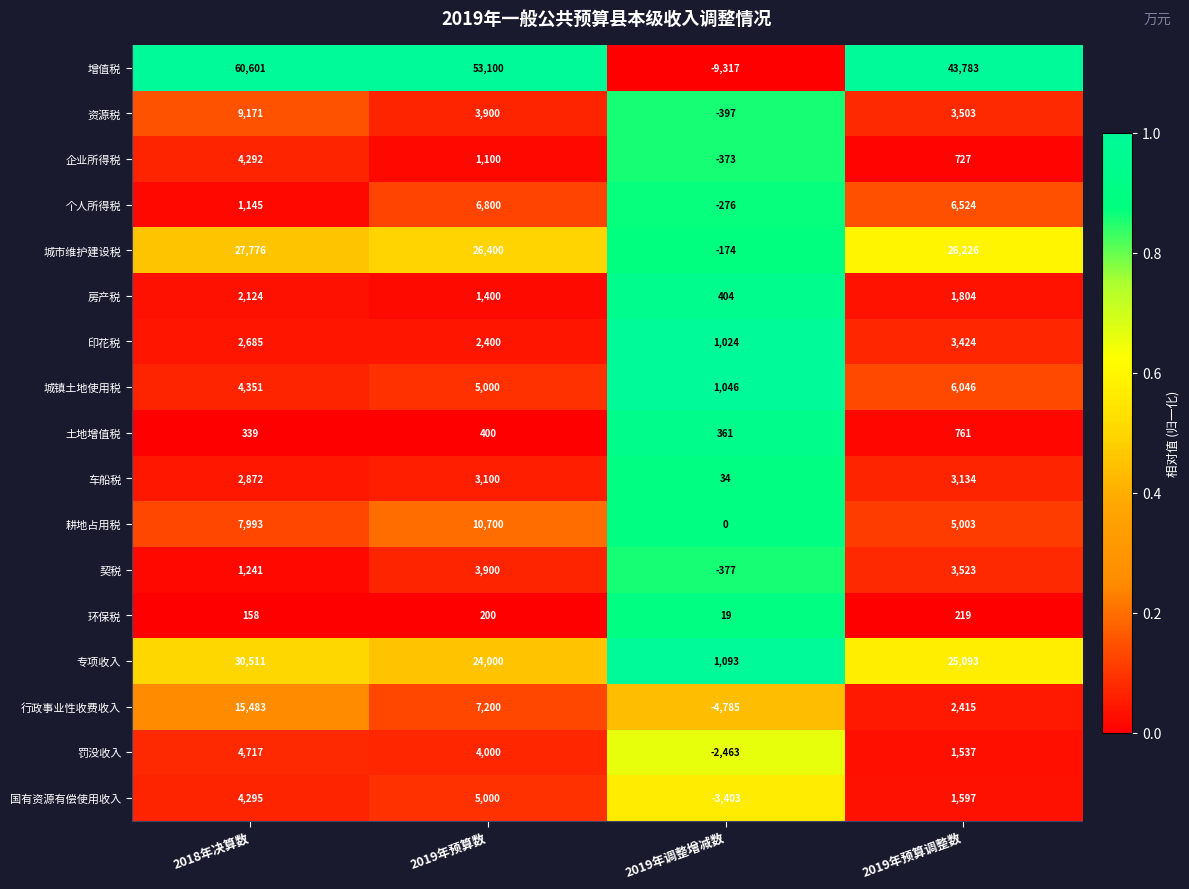

At which category does the chart reach its peak across all series?

2018年决算数